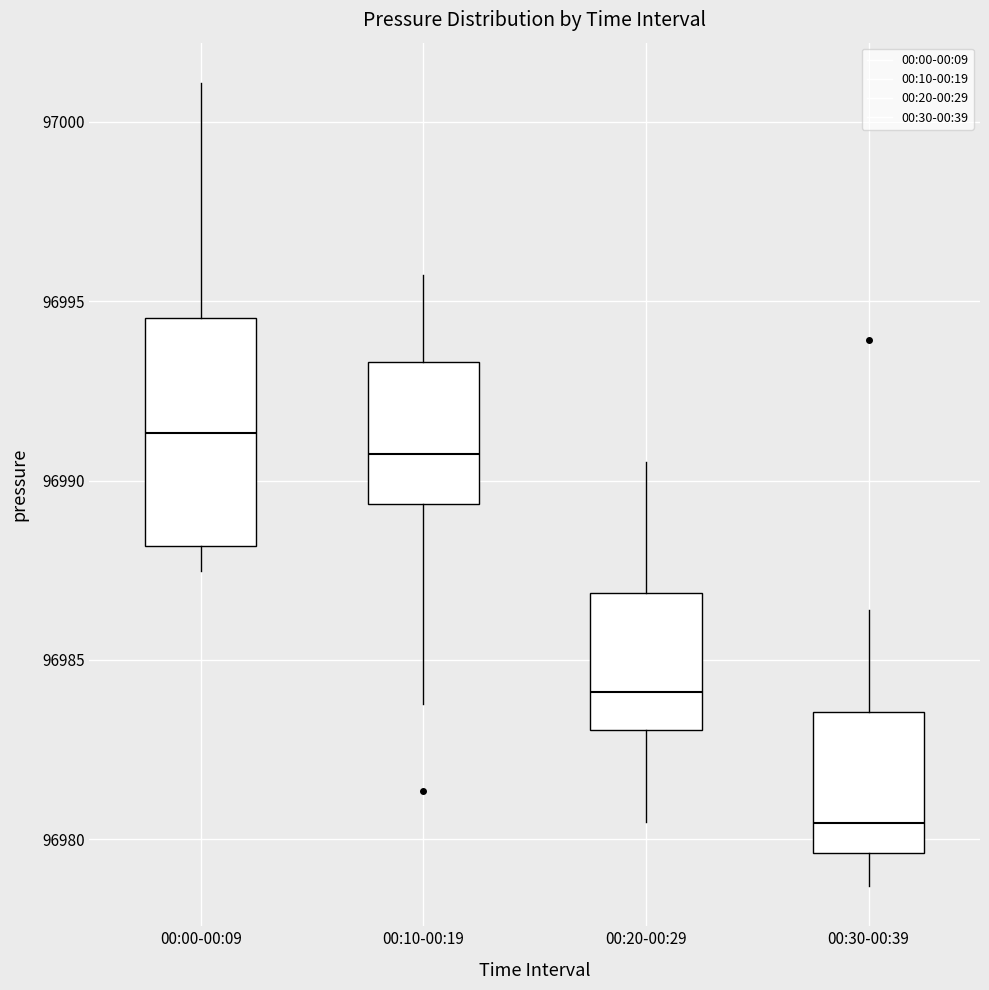

Comparing the boxes themselves (not the whiskers), which one is the tallest?

00:00-00:09